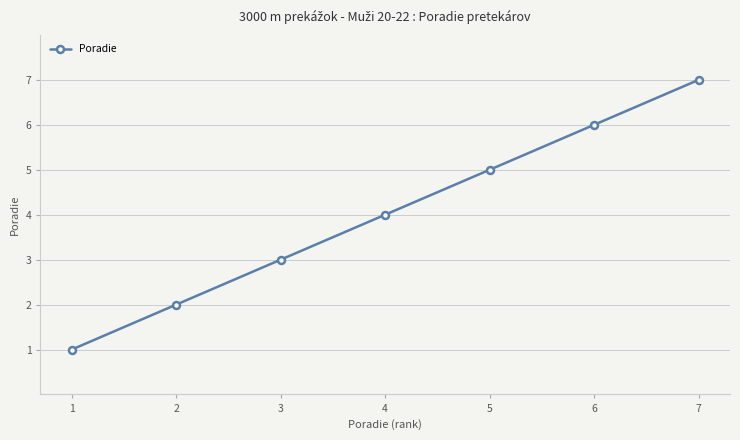

Is it true that the value at 2 is 2?

True